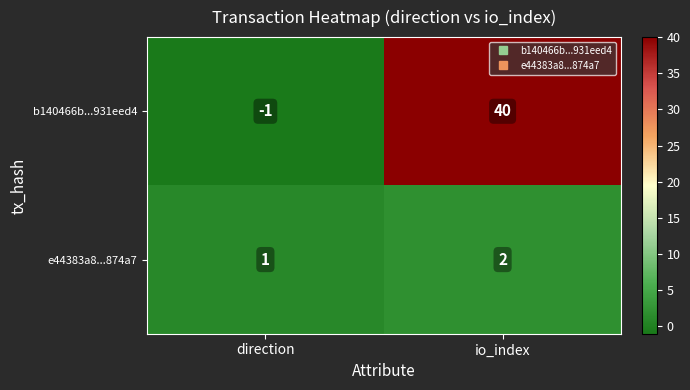

At which category is the sum across all series the highest?

io_index